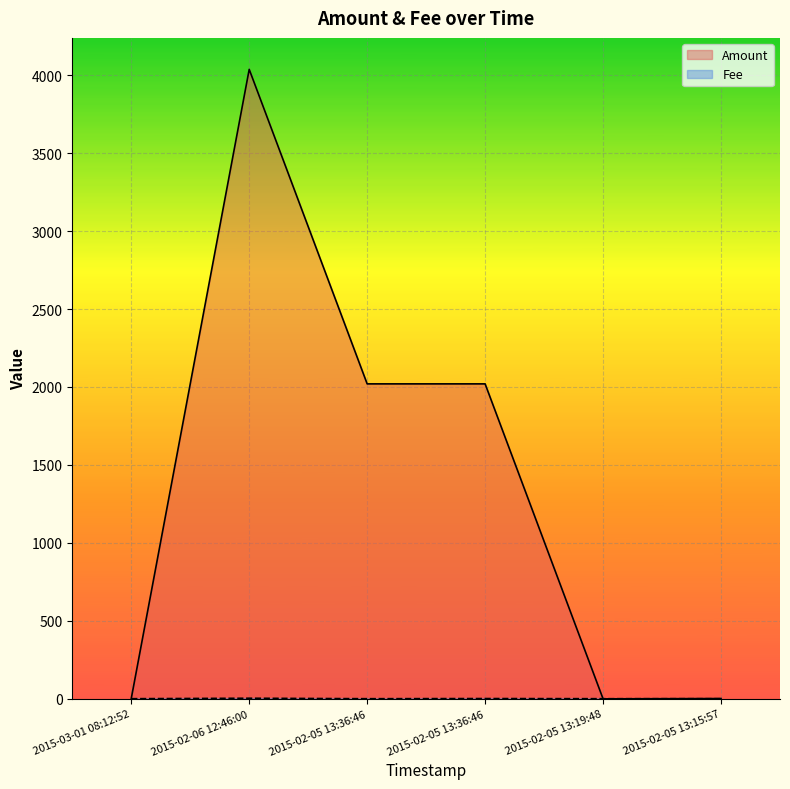

What is the label of the 2nd point from the left?

2015-02-06 12:46:00